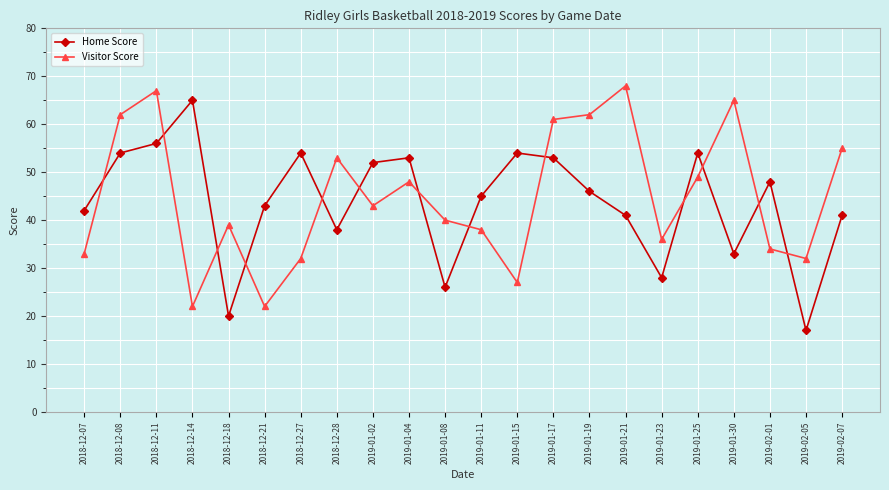

Reading left to right, extract all data points from this chart.

Home Score: 2018-12-07=42	2018-12-08=54	2018-12-11=56	2018-12-14=65	2018-12-18=20	2018-12-21=43	2018-12-27=54	2018-12-28=38	2019-01-02=52	2019-01-04=53	2019-01-08=26	2019-01-11=45	2019-01-15=54	2019-01-17=53	2019-01-19=46	2019-01-21=41	2019-01-23=28	2019-01-25=54	2019-01-30=33	2019-02-01=48	2019-02-05=17	2019-02-07=41
Visitor Score: 2018-12-07=33	2018-12-08=62	2018-12-11=67	2018-12-14=22	2018-12-18=39	2018-12-21=22	2018-12-27=32	2018-12-28=53	2019-01-02=43	2019-01-04=48	2019-01-08=40	2019-01-11=38	2019-01-15=27	2019-01-17=61	2019-01-19=62	2019-01-21=68	2019-01-23=36	2019-01-25=49	2019-01-30=65	2019-02-01=34	2019-02-05=32	2019-02-07=55